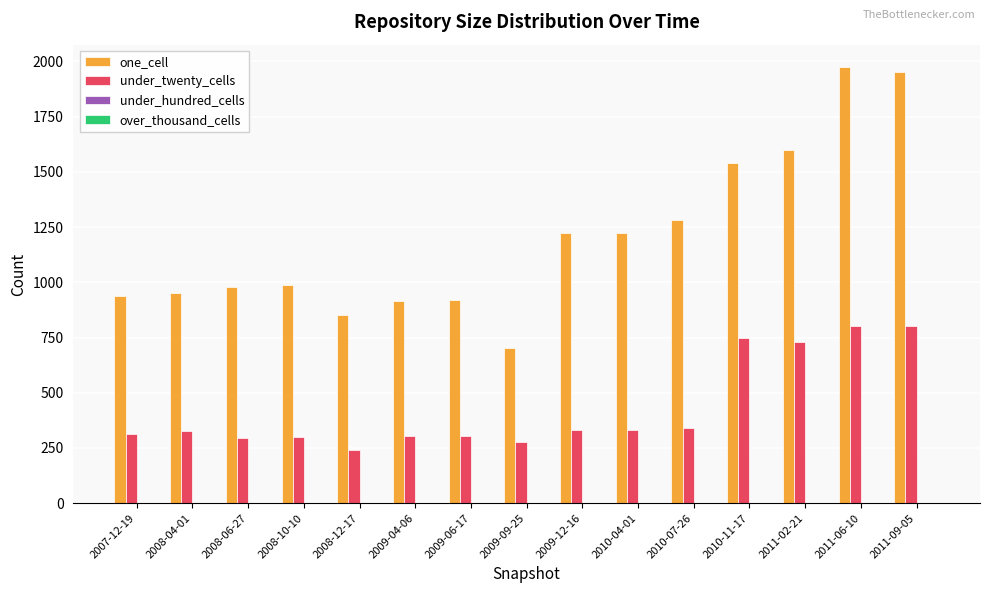

Which series has the largest range (max minus min)?

one_cell